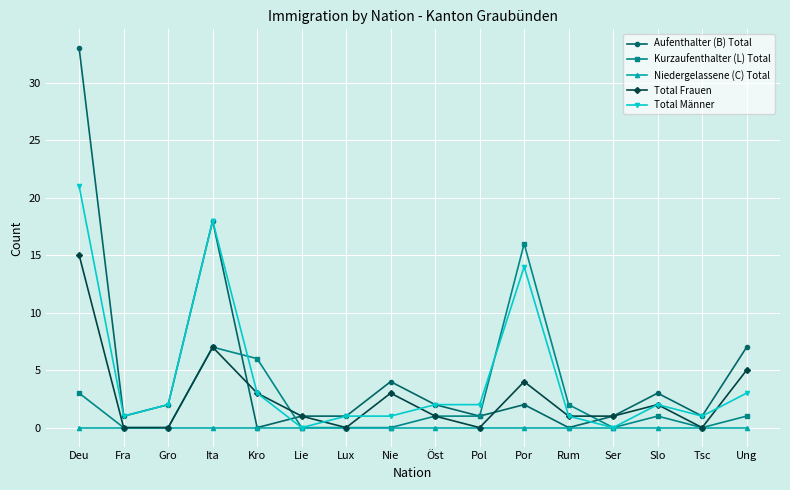

What is the difference between the highest and lowest values at Ung?

7